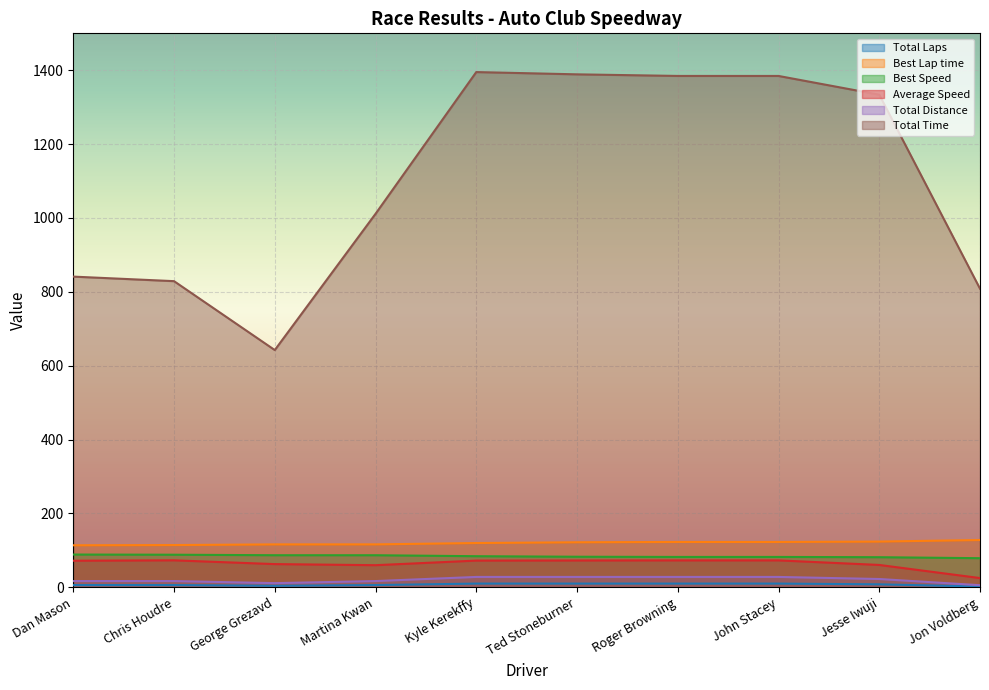

Which series has the largest total across all categories?

Total Time